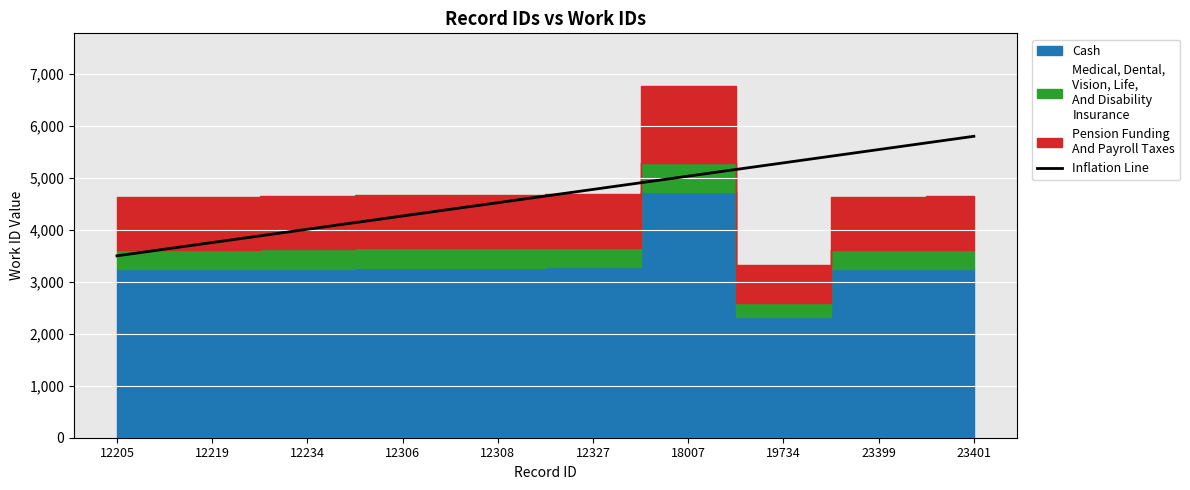

How many data points are above 4777?

5